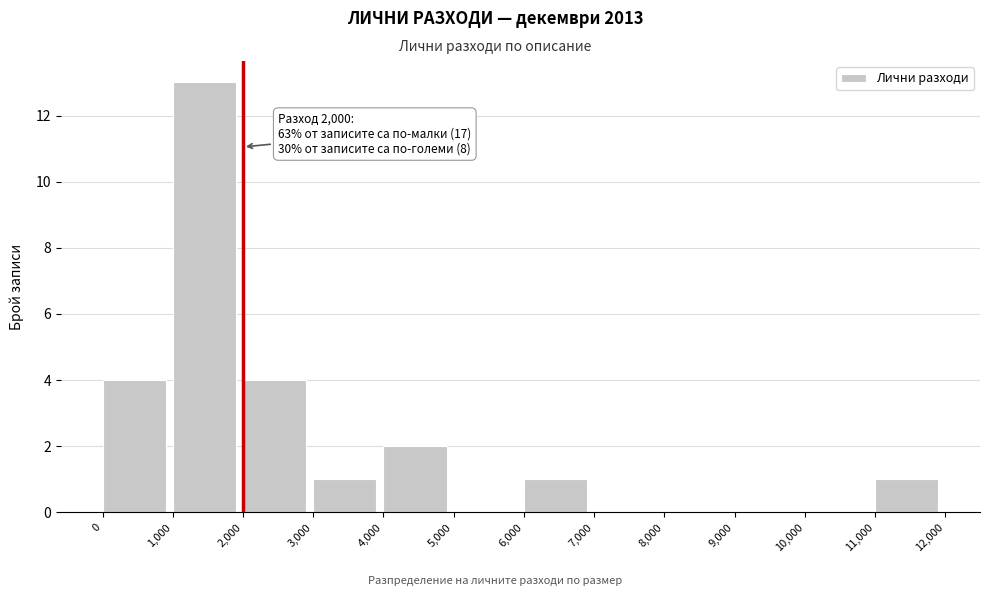

Which range on the x-axis has the tallest bar?

1,000 to 2,000